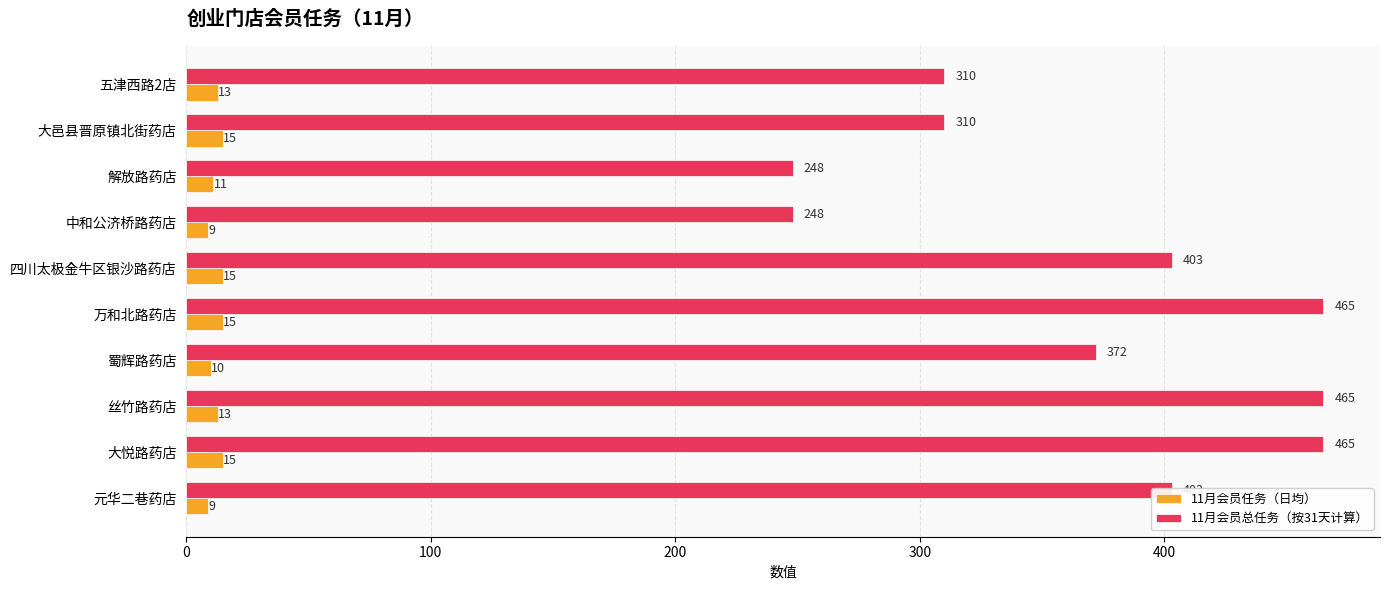

The 11月会员总任务（按31天计算） series shows 563 at 蜀辉路药店. True or false?

False